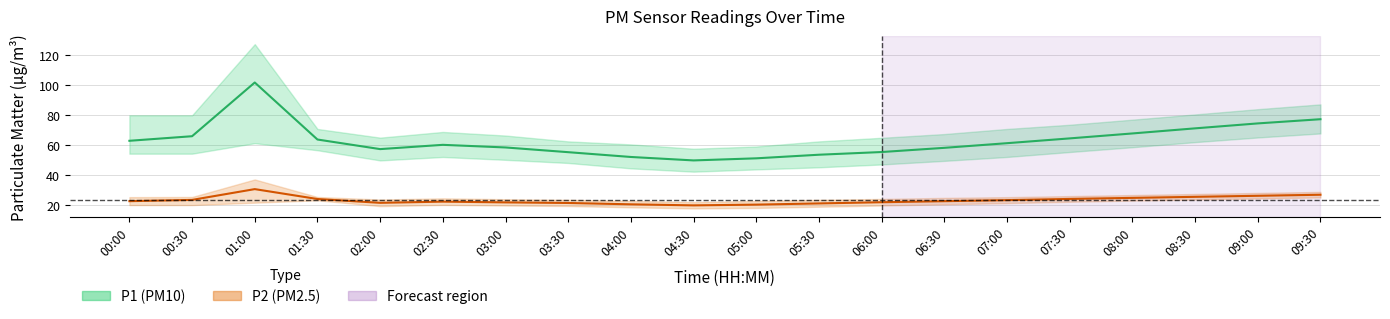

Is it true that P2 equals 25.5 at 08:30?

True